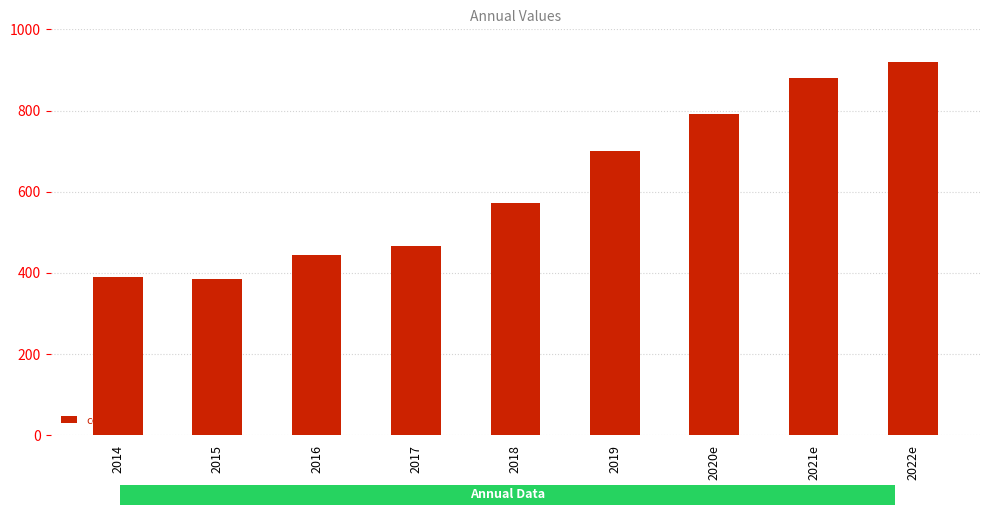

Is it true that the value at 2015 is 161?

False